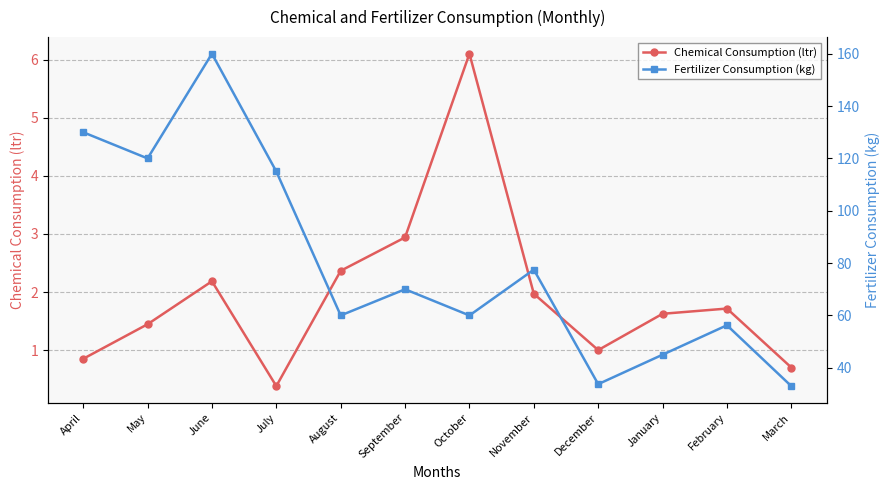

At which label does Fertilizer Consumption (kg) first exceed 70?

April